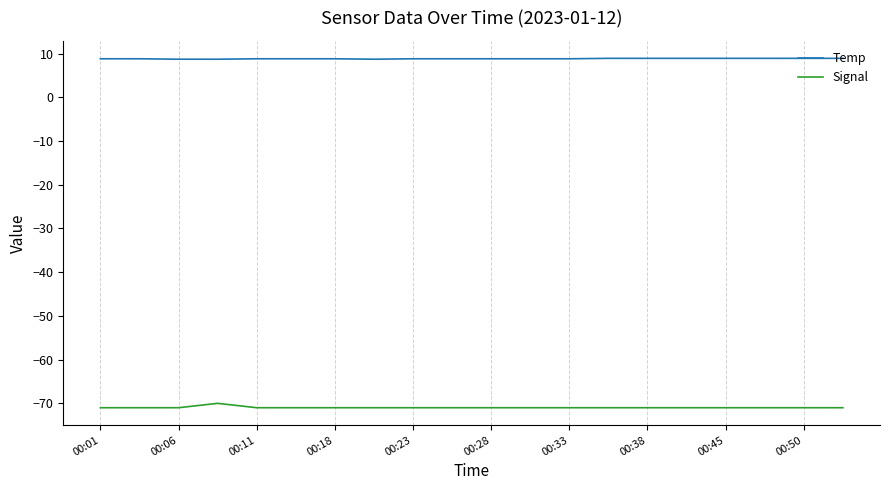

Rank the series by their average value, from lowest to highest.

Signal, Temp